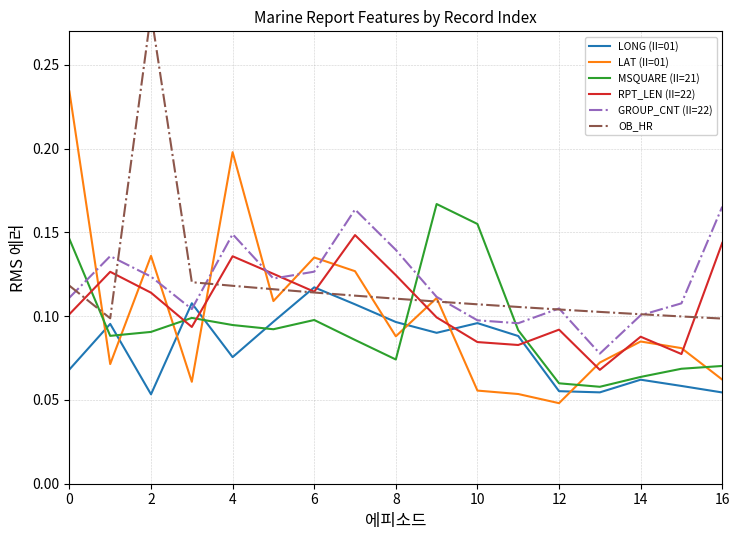

How many times do MSQUARE (II=21) and RPT_LEN (II=22) cross each other?

5